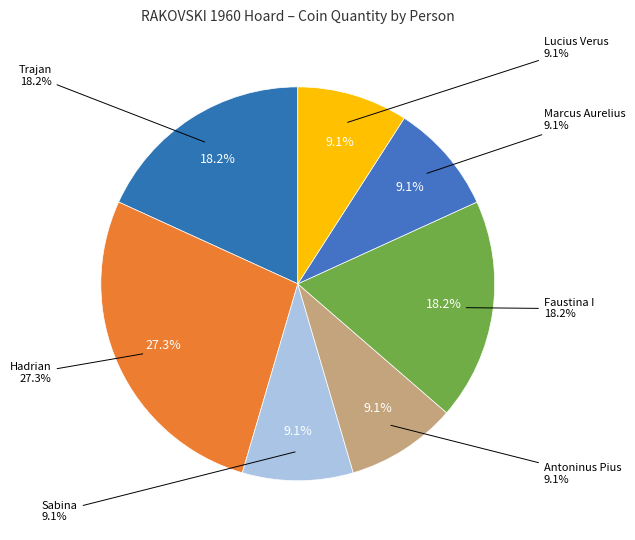

Rank the categories by value from highest to lowest.

Hadrian, Trajan, Faustina I, Sabina, Antoninus Pius, Marcus Aurelius, Lucius Verus